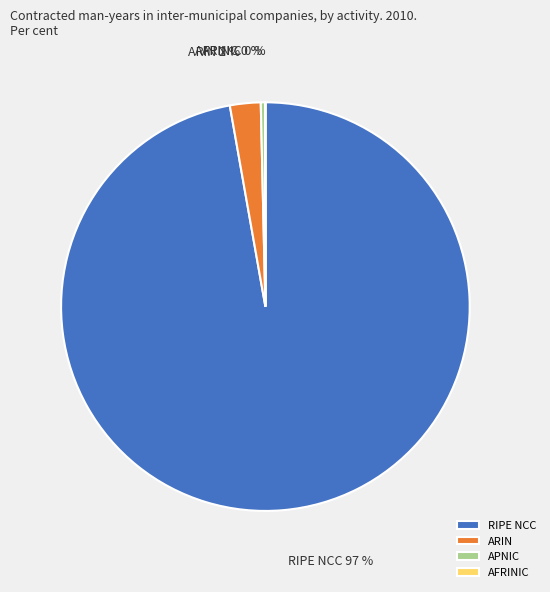

The RIPE NCC slice represents 86% of the pie. True or false?

False